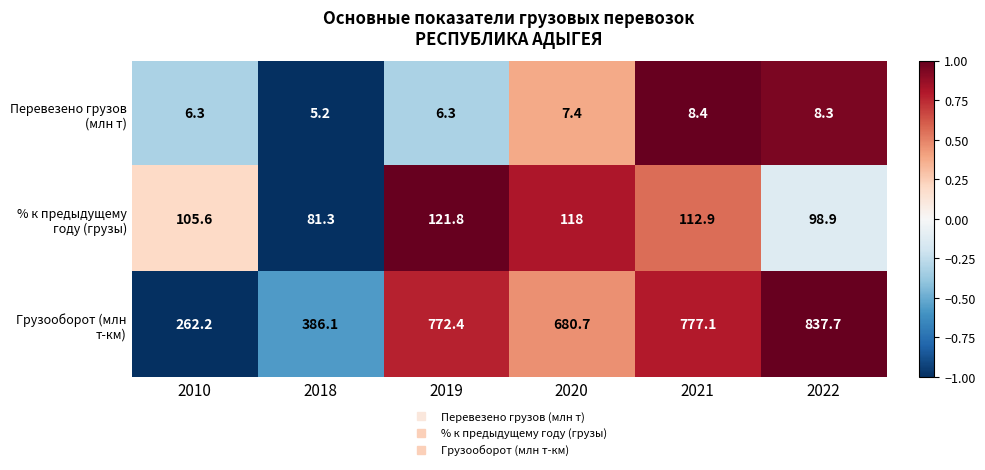

Is it true that Перевезено грузов (млн т) equals 2.7 at 2018?

False